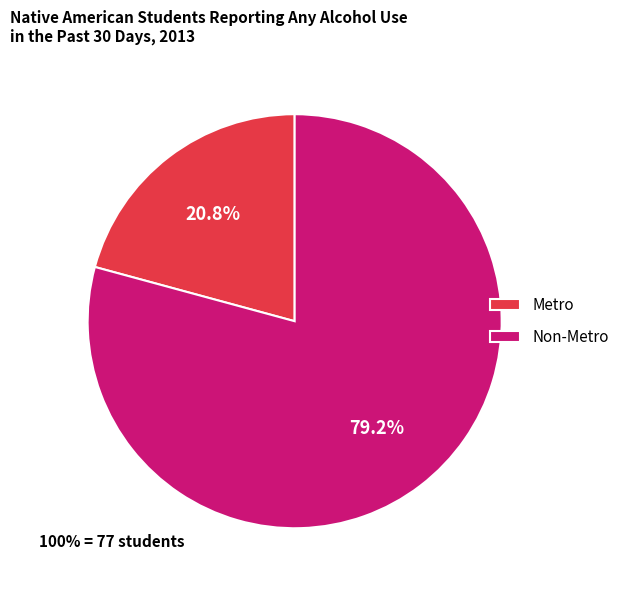

Rank the categories by value from highest to lowest.

Non-Metro, Metro